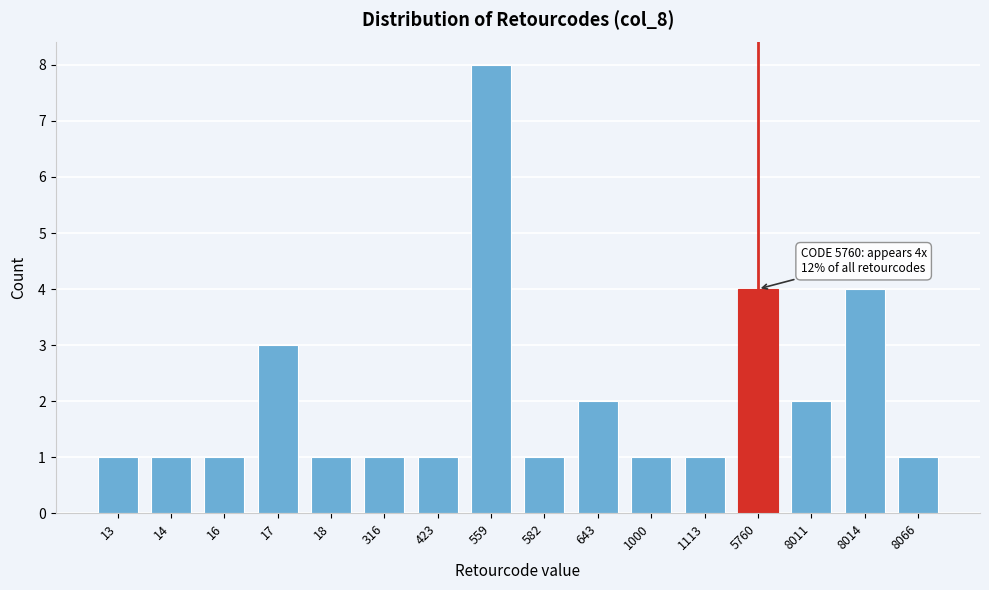

Reading left to right, what are all the values shown in this chart?

1	1	1	3	1	1	1	8	1	2	1	1	4	2	4	1